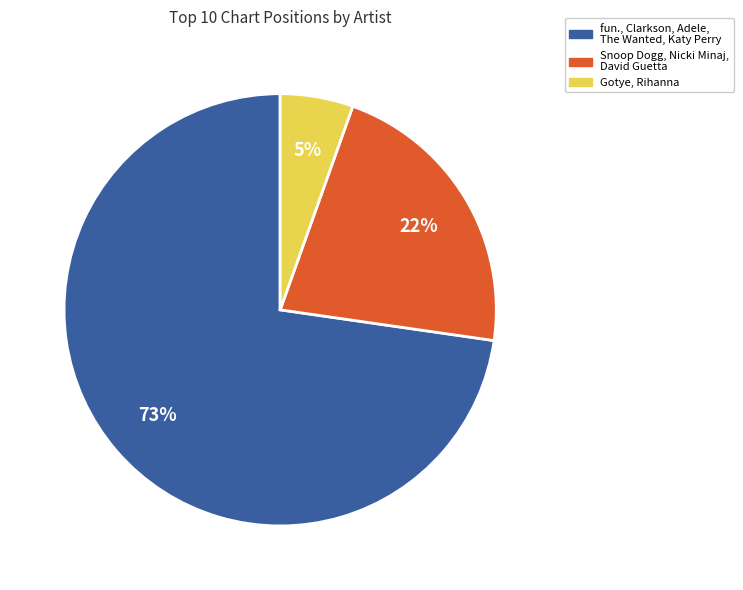

True or false: fun., Clarkson, Adele, The Wanted, Katy Perry accounts for 73% of the total.

True